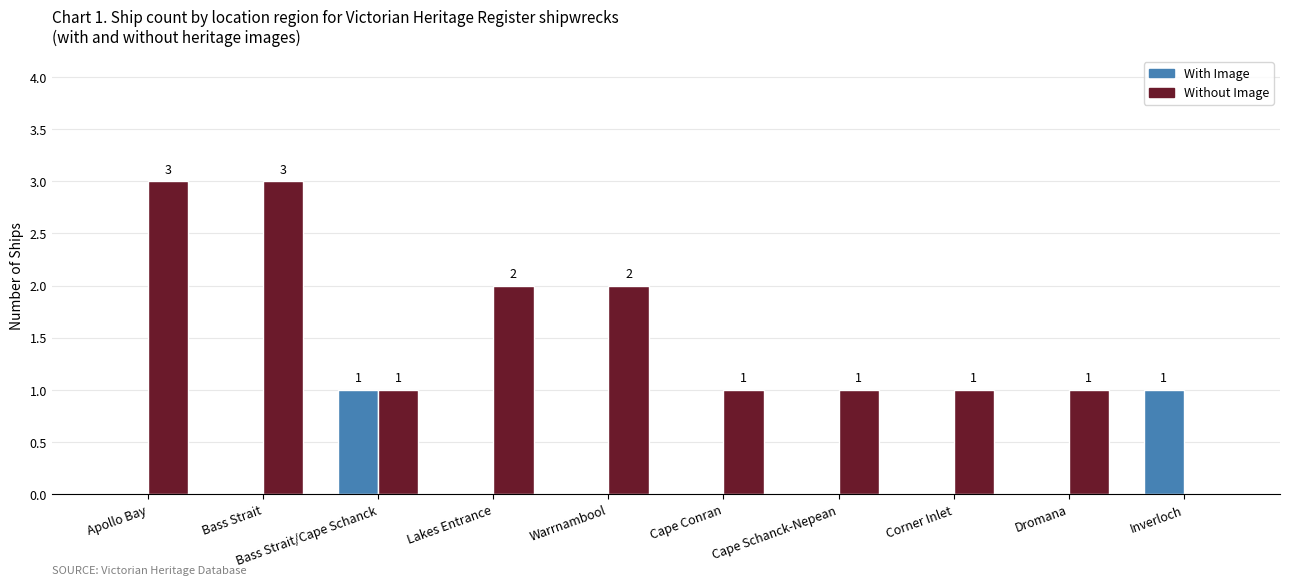

Are the bars horizontal?

No